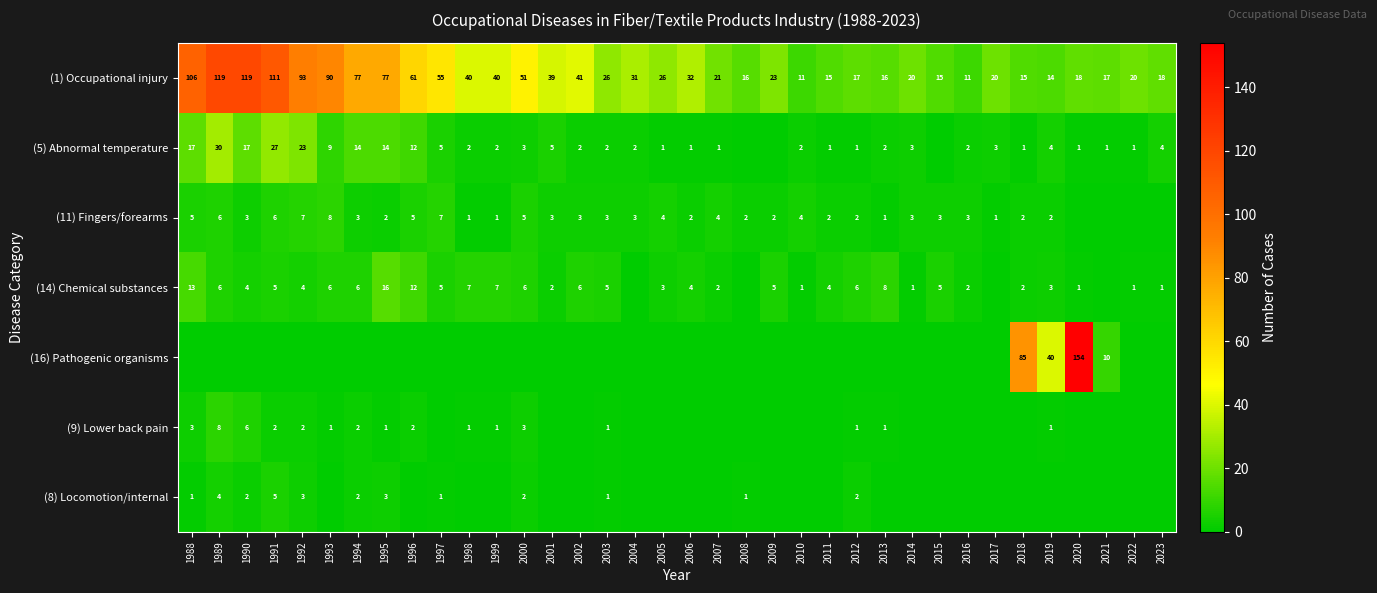

Is the value of (5) Abnormal temperature at 1989 greater than the value of (14) Chemical substances at 1994?

Yes